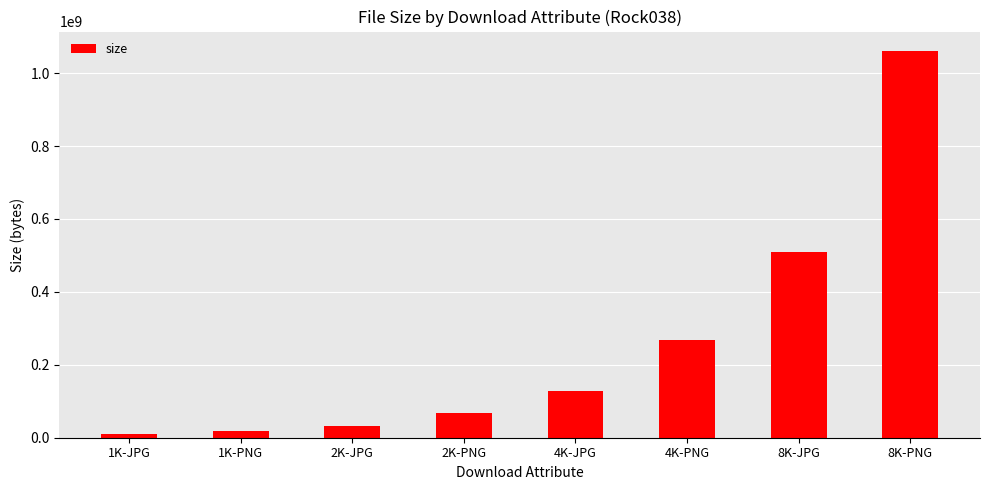

Reading left to right, what are all the values shown in this chart?

9521493	18469685	33177640	68978523	126818700	268889065	510495802	1061144524